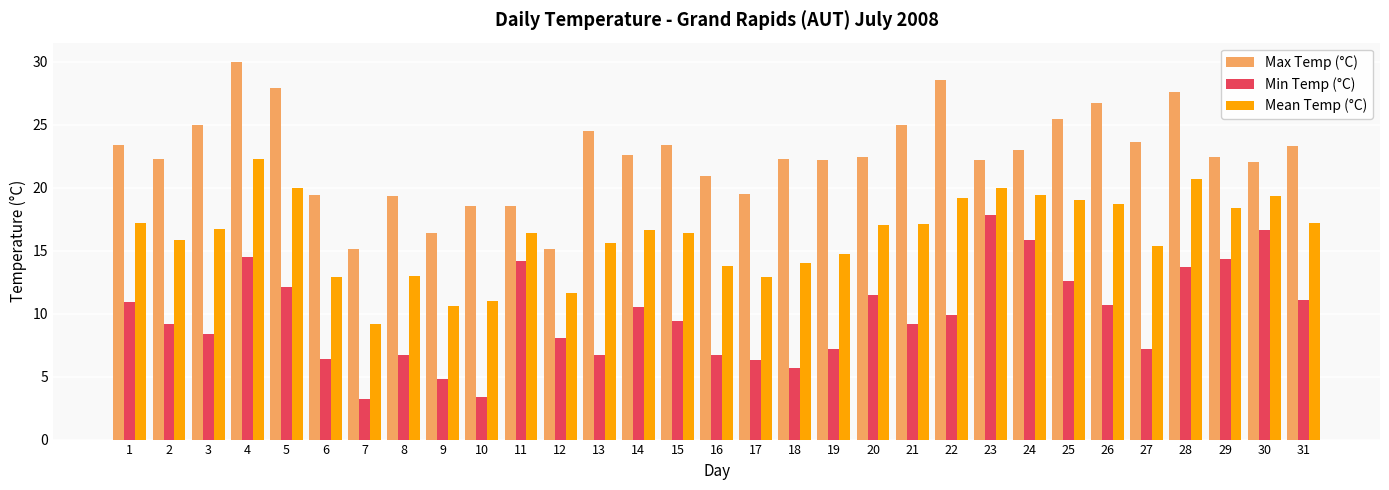

What is the sum of all Max Temp (°C) values?

698.4